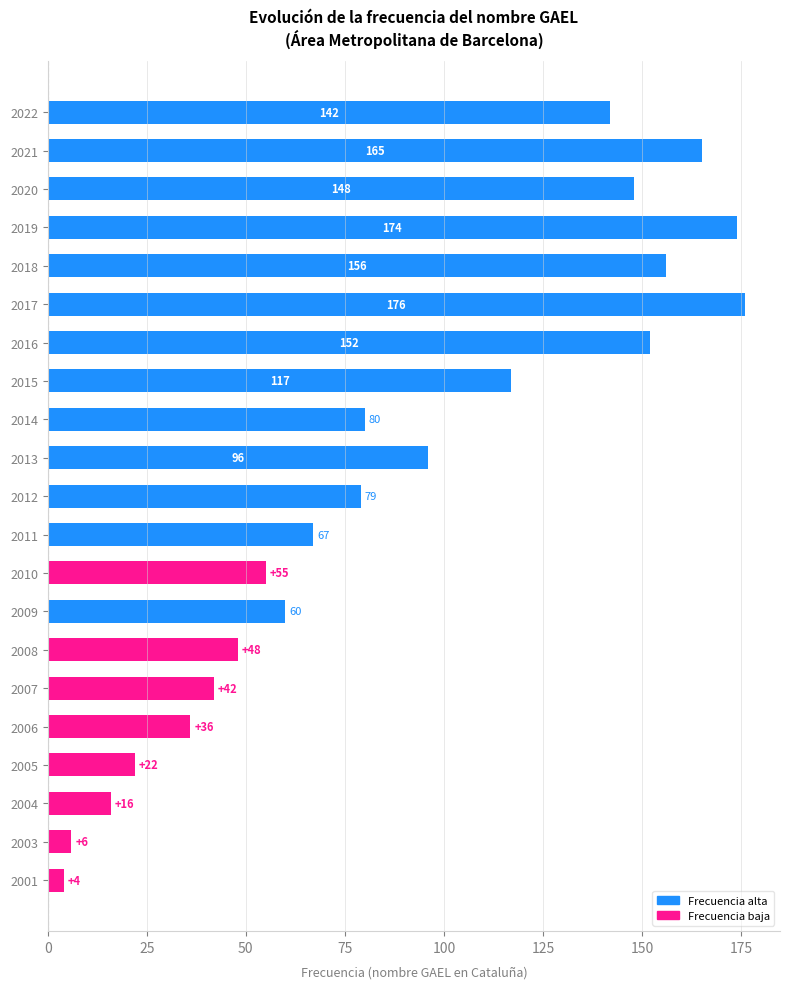

What is the value of the 21st bar from the top?

4